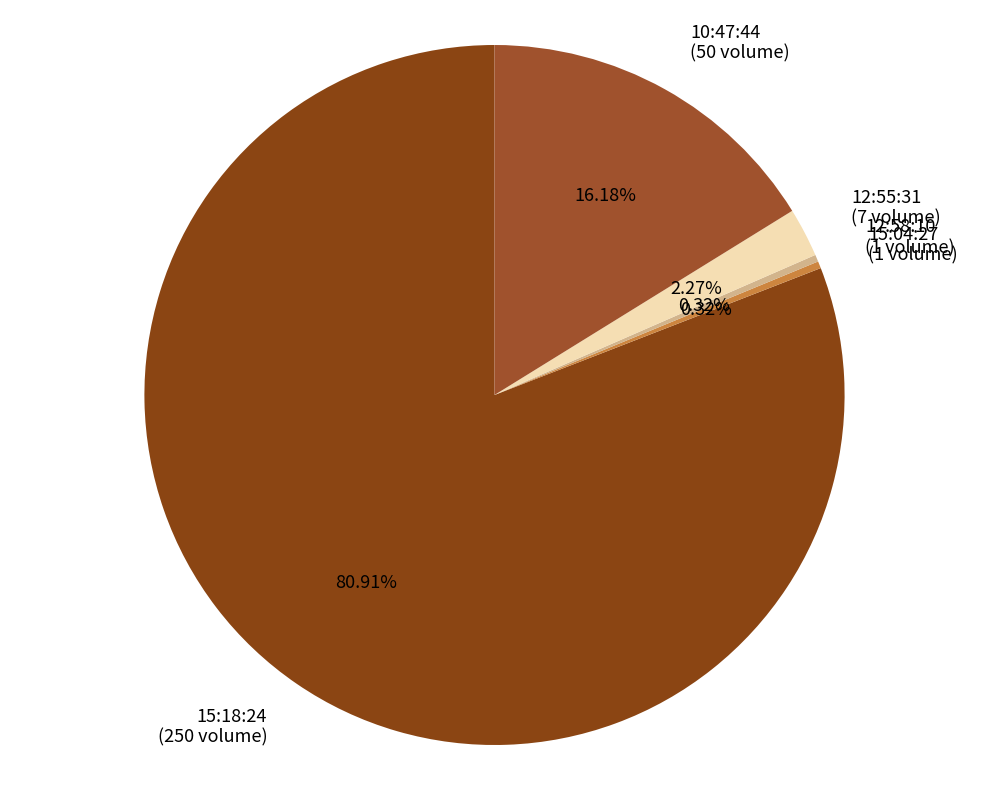

Does 15:04:27 (1 volume) account for over 50% of the chart?

No